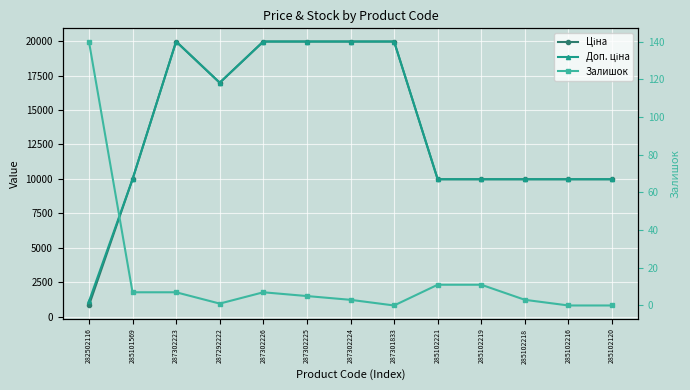

The value of Залишок at 287302225 is 7.8. True or false?

False